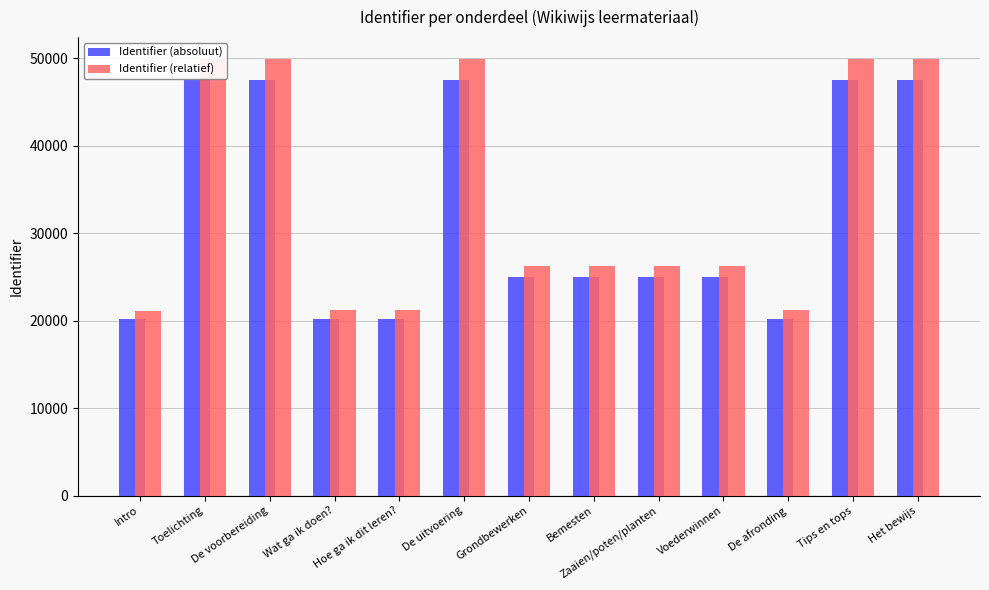

Rank the categories by Identifier (relatief) value from lowest to highest.

Intro, Hoe ga ik dit leren?, Wat ga ik doen?, De afronding, Grondbewerken, Bemesten, Zaaien/poten/planten, Voederwinnen, De voorbereiding, De uitvoering, Tips en tops, Het bewijs, Toelichting